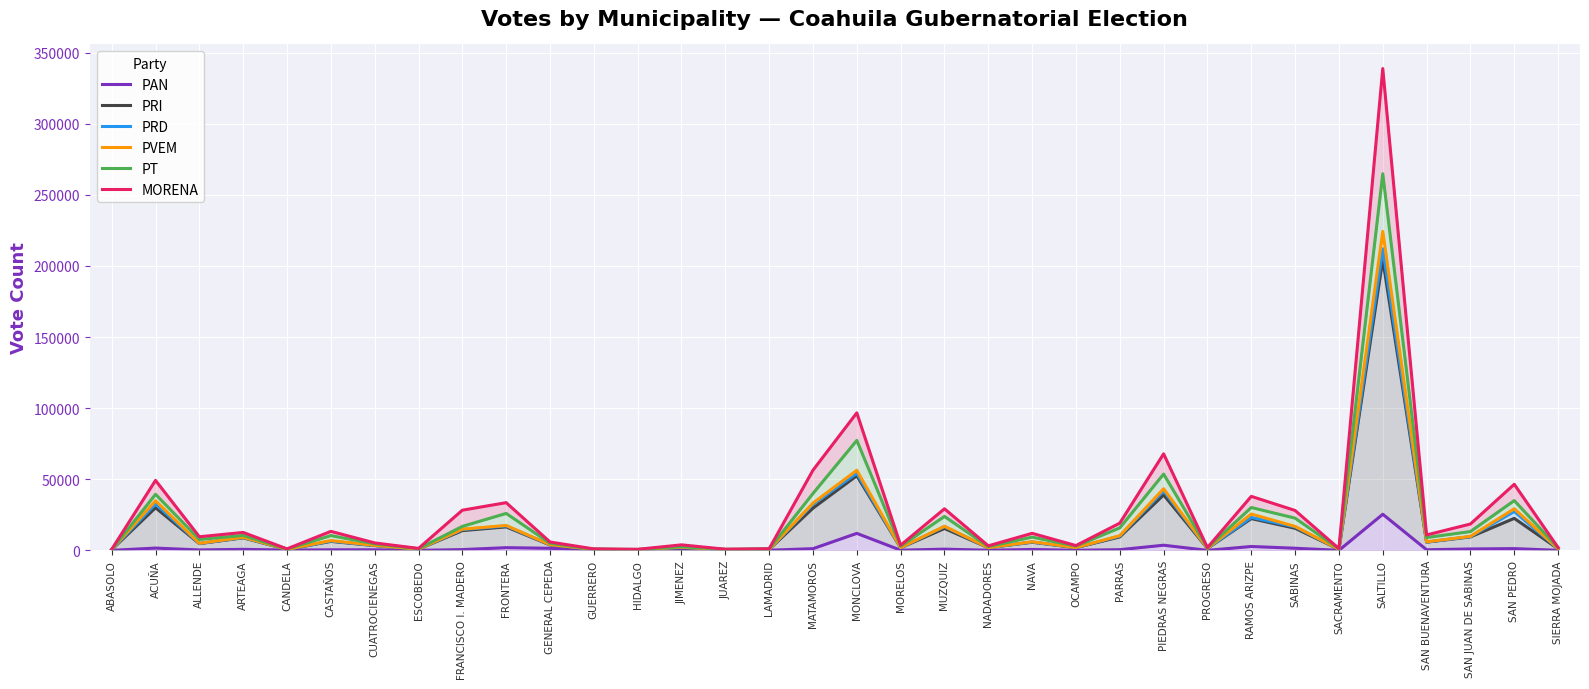

True or false: PT and PAN cross at least once.

False